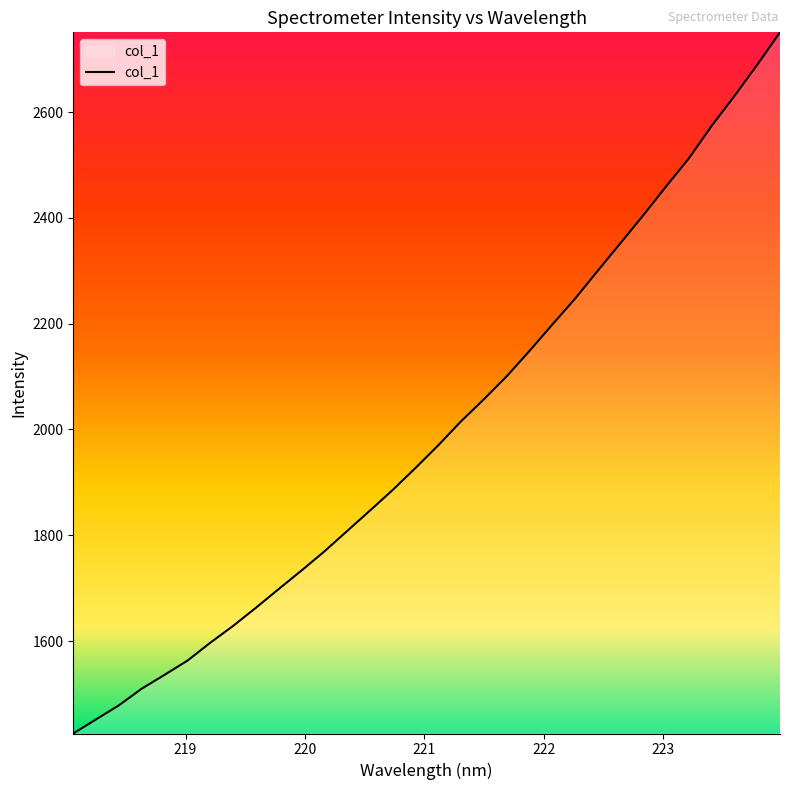

What is the difference between the maximum and minimum values?

1325.7